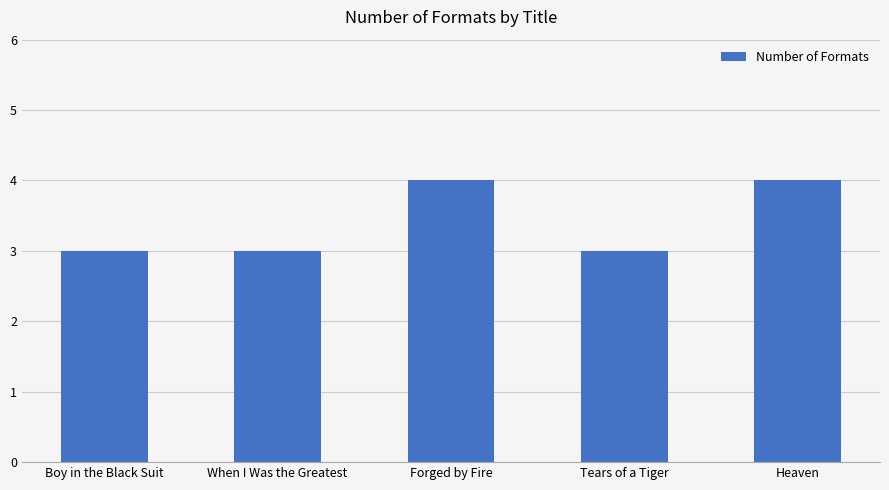

What is the label of the 5th bar from the right?

Boy in the Black Suit